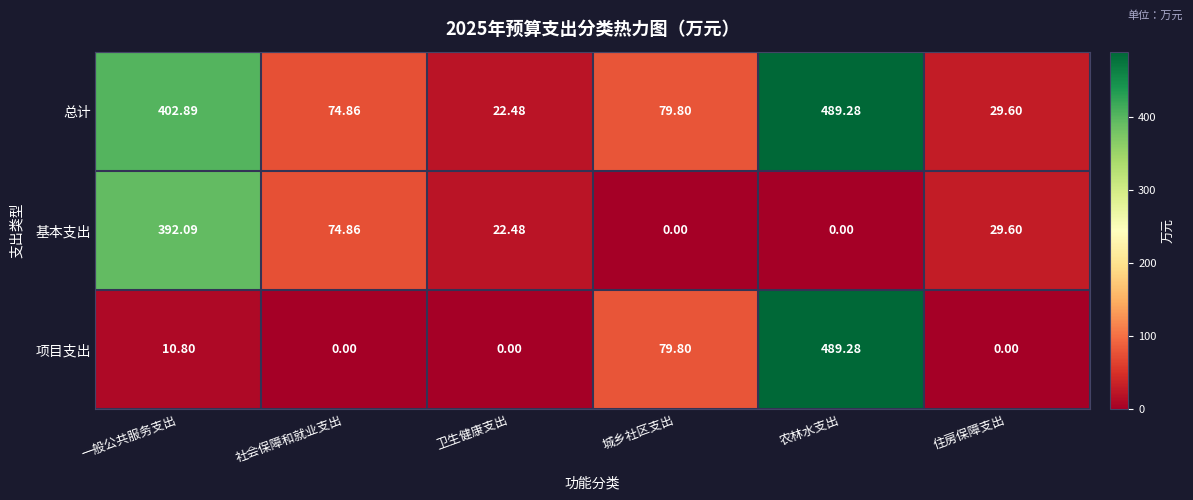

Which series has the largest range (max minus min)?

项目支出